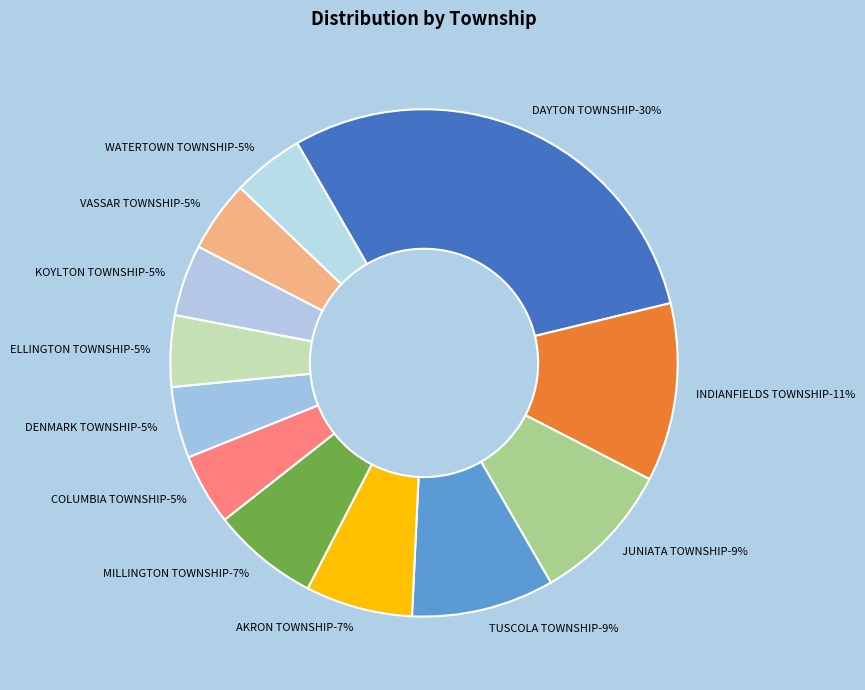

To the nearest percent, what is the difference between the KOYLTON TOWNSHIP and AKRON TOWNSHIP slice percentages?

2%